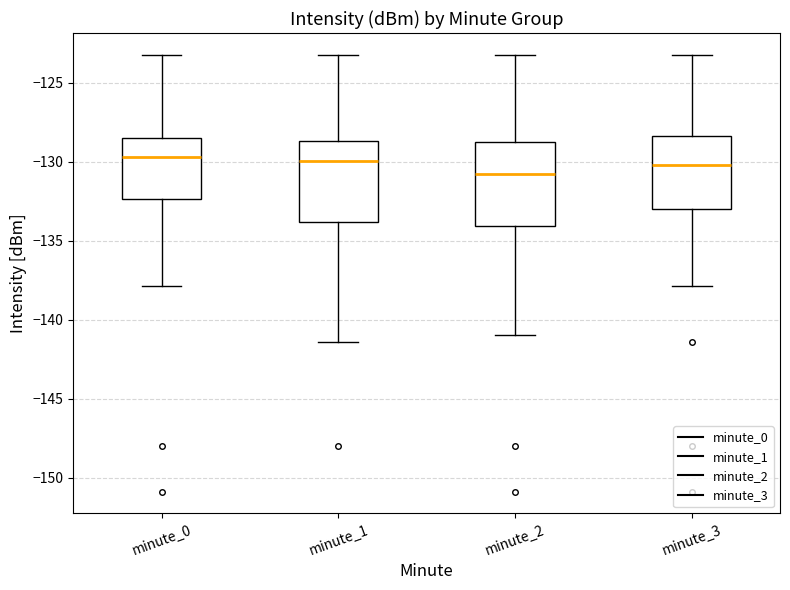

Where does the upper whisker of the box for minute_1 end on the y-axis? The values are not printed on the chart, so give them approximately, as read against the axis.

-123.0